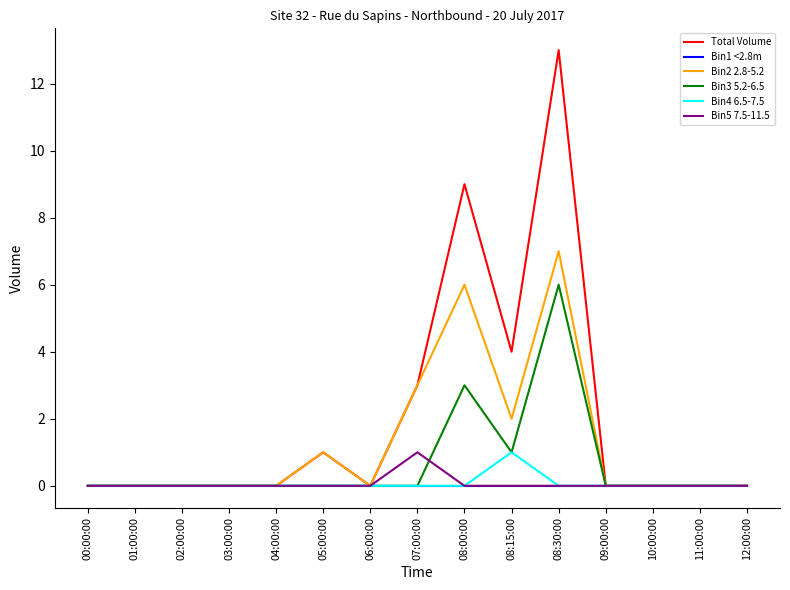

Is it true that Bin2 2.8-5.2 equals 3 at 02:00:00?

False